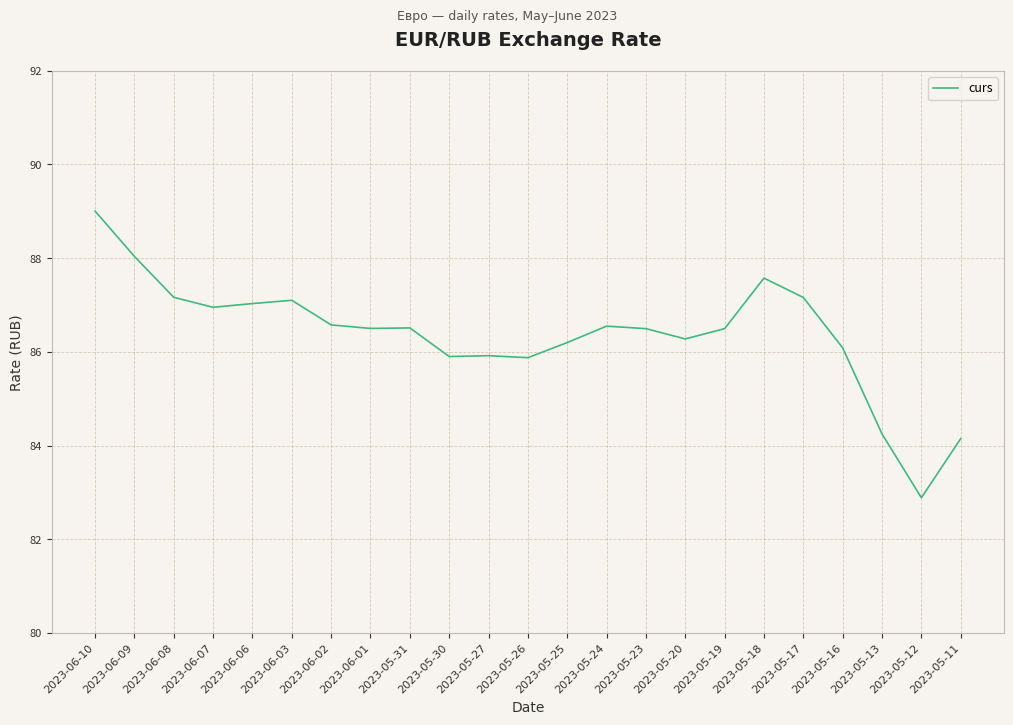

How many lines are shown in the chart?

1